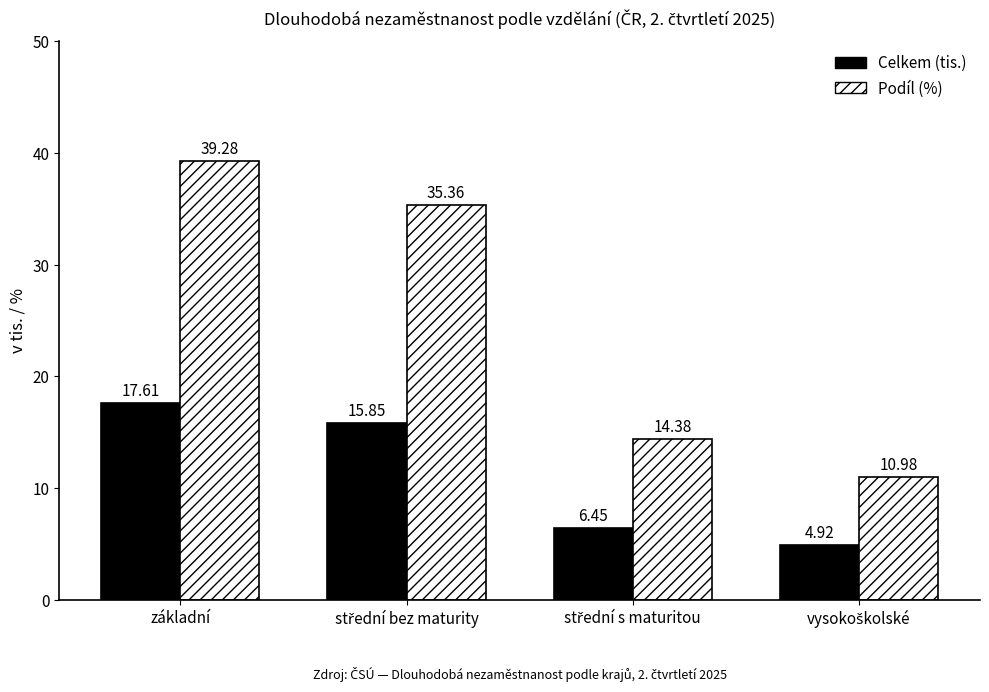

List the series in order of their peak value, lowest first.

Celkem (tis.), Podíl (%)